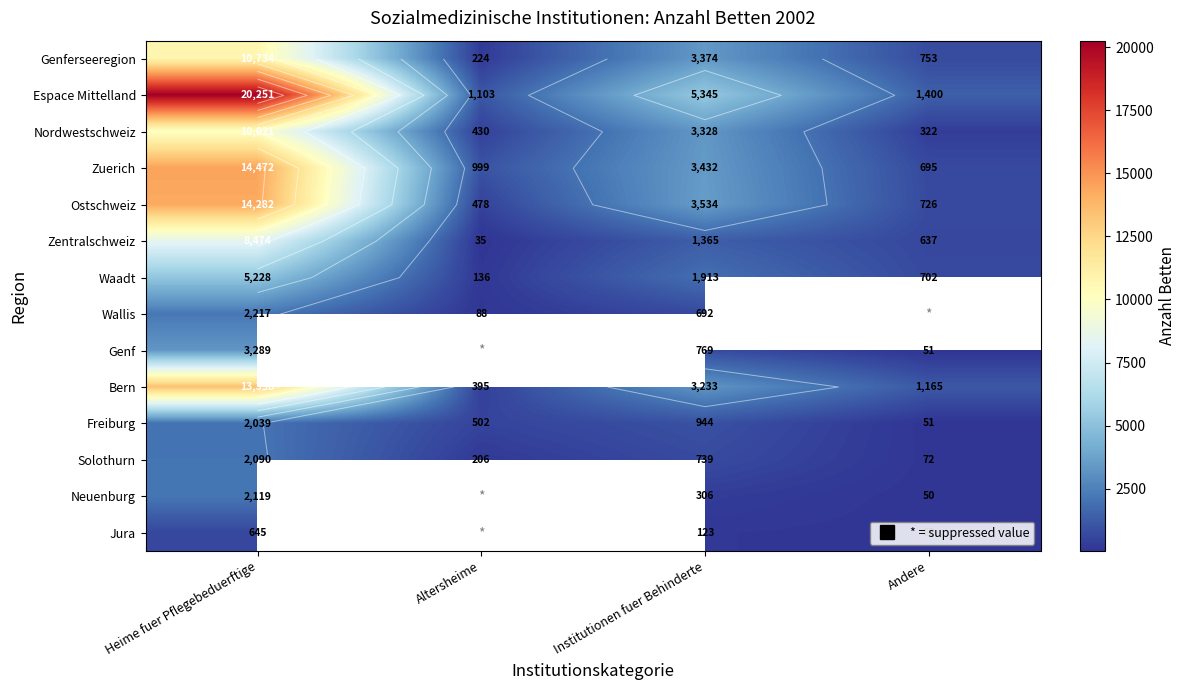

Which label corresponds to the smallest value in the chart?

Altersheime